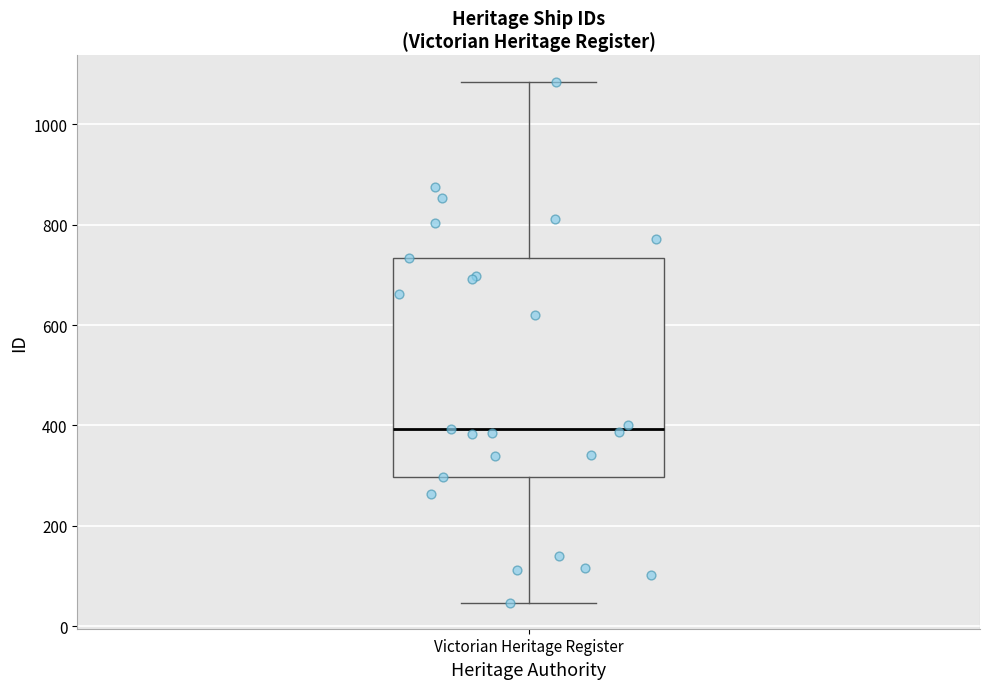

Where does the lower whisker of the box for Victorian Heritage Register end on the y-axis? The values are not printed on the chart, so give them approximately, as read against the axis.

40